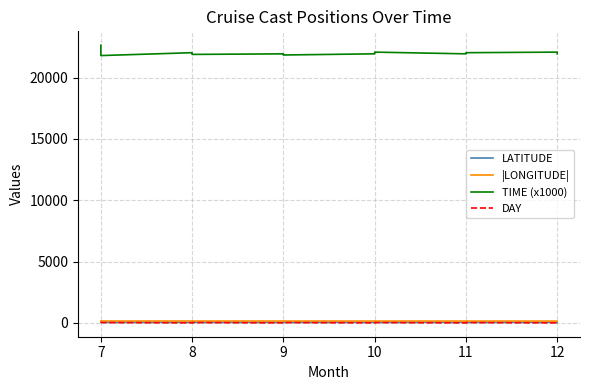

What is the value of the |LONGITUDE| point at the 16th from the left?

154.9